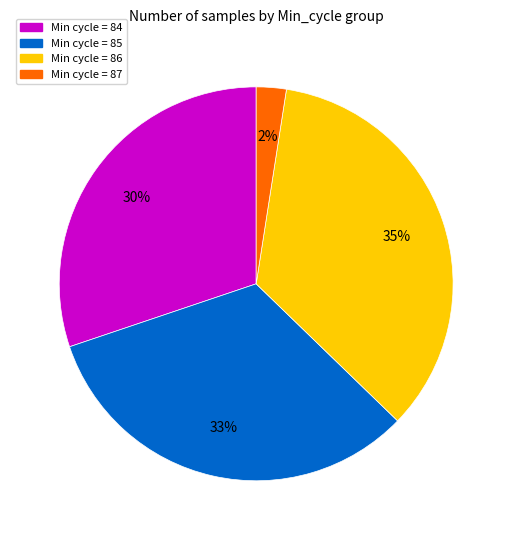

Is there any slice that represents more than half of the pie?

No